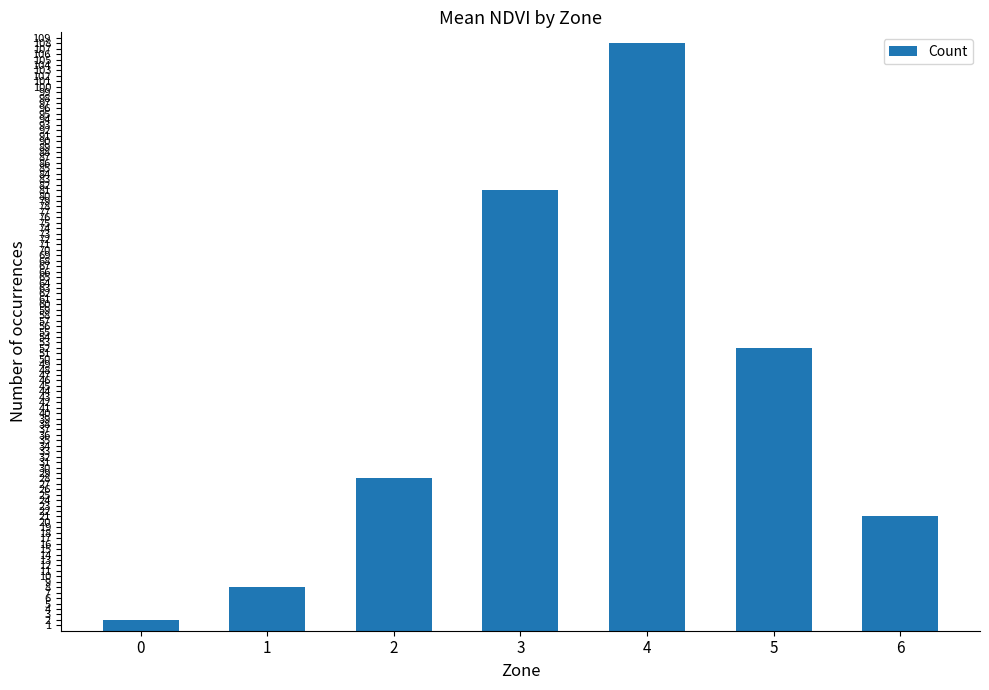

What is the change in value from 1 to 3?

+73